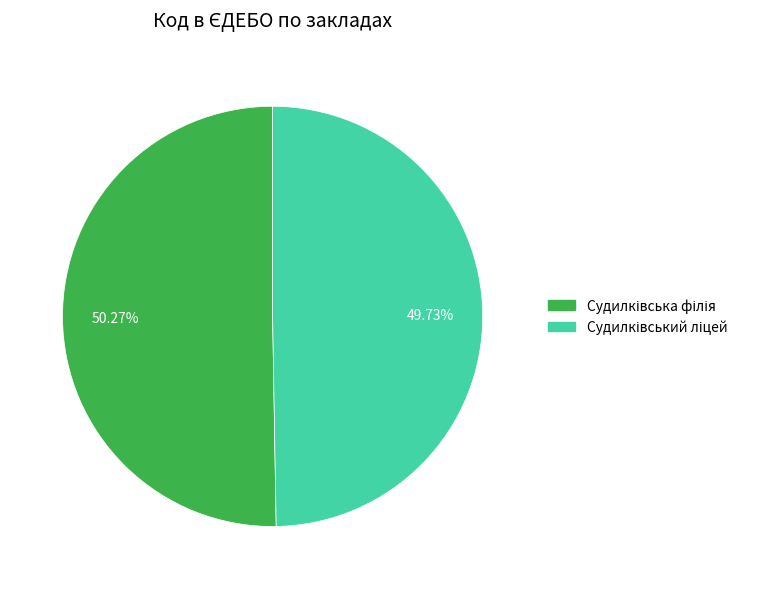

Does any single category account for the majority?

Yes